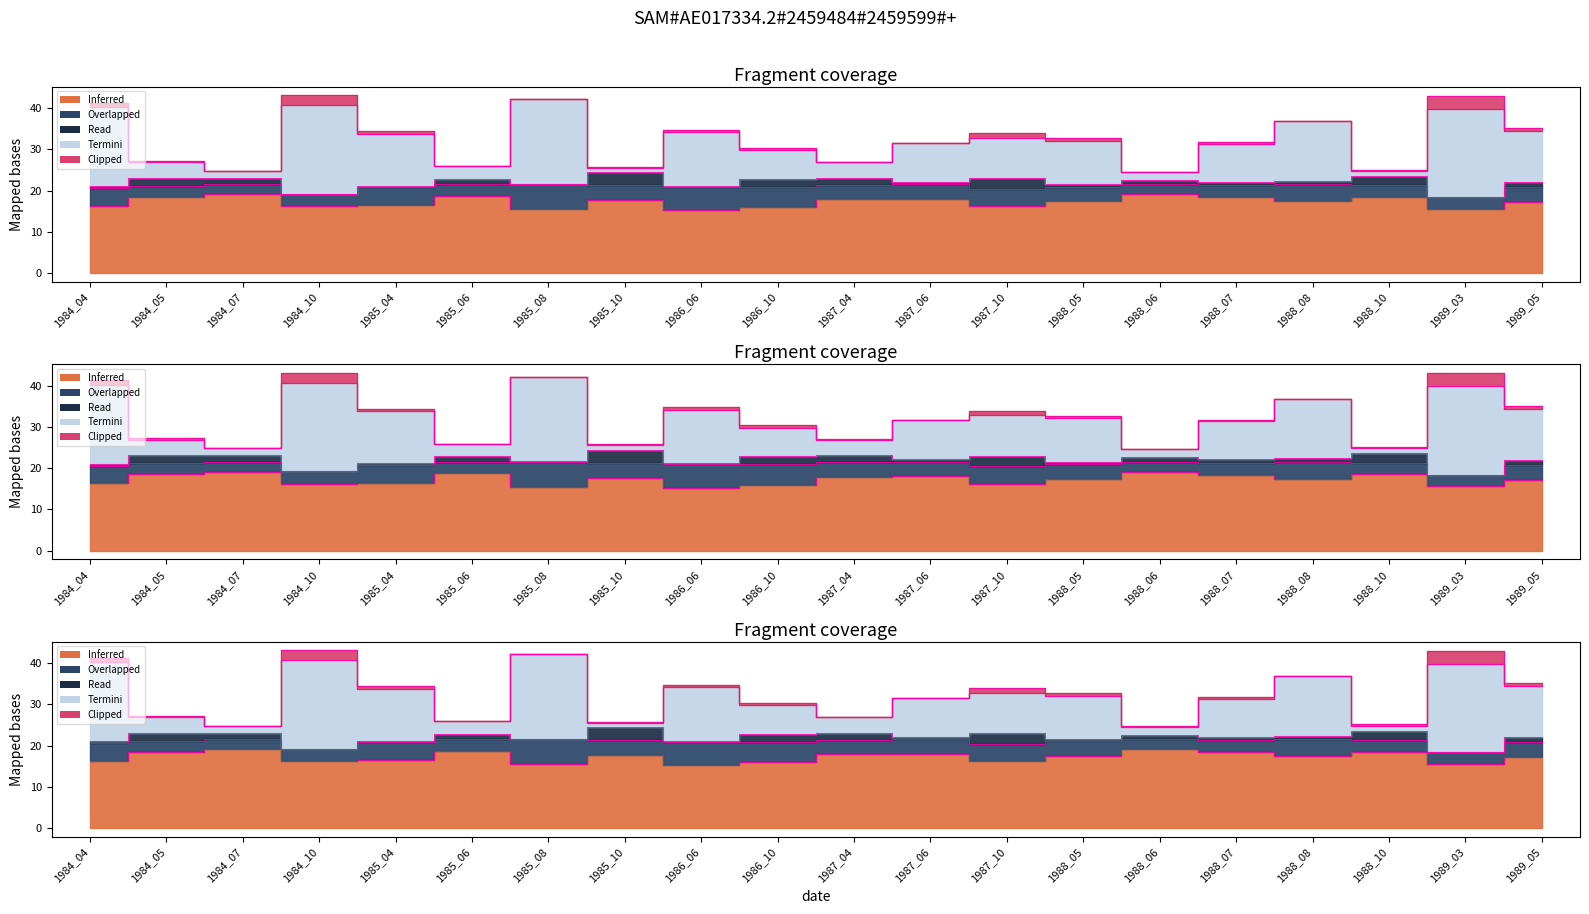

True or false: origNoDataArea has a value of 43.1 at 1989_03.

True